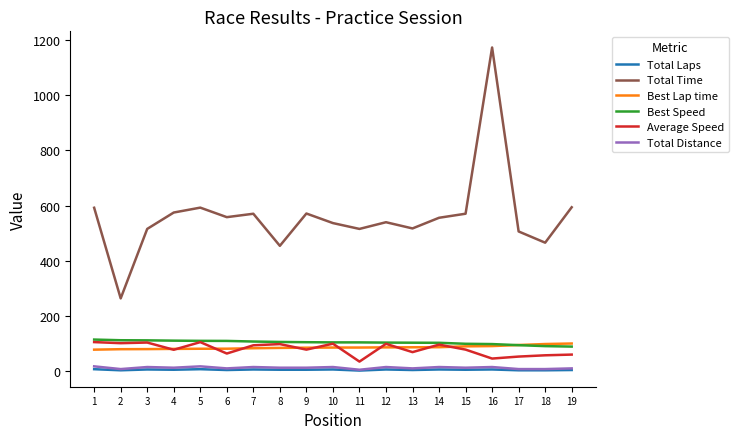

Which series has the largest range (max minus min)?

Total Time